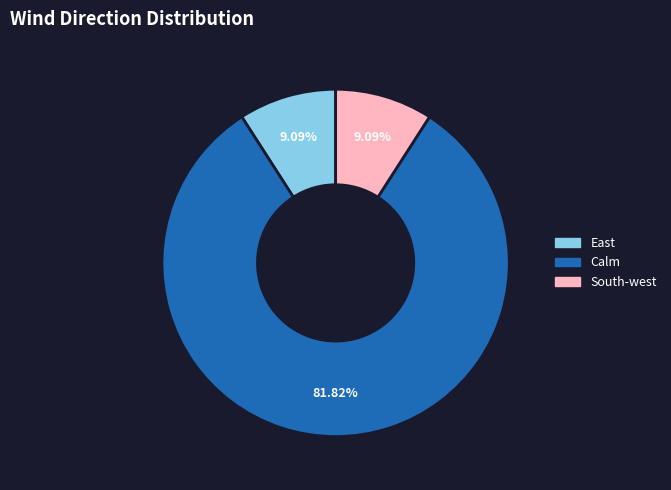

Does any single category account for the majority?

Yes